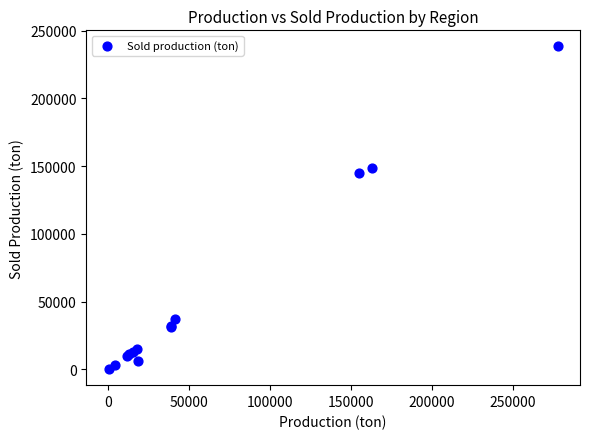

What Y value in the scatter plot is closest to 119272?

145032.4